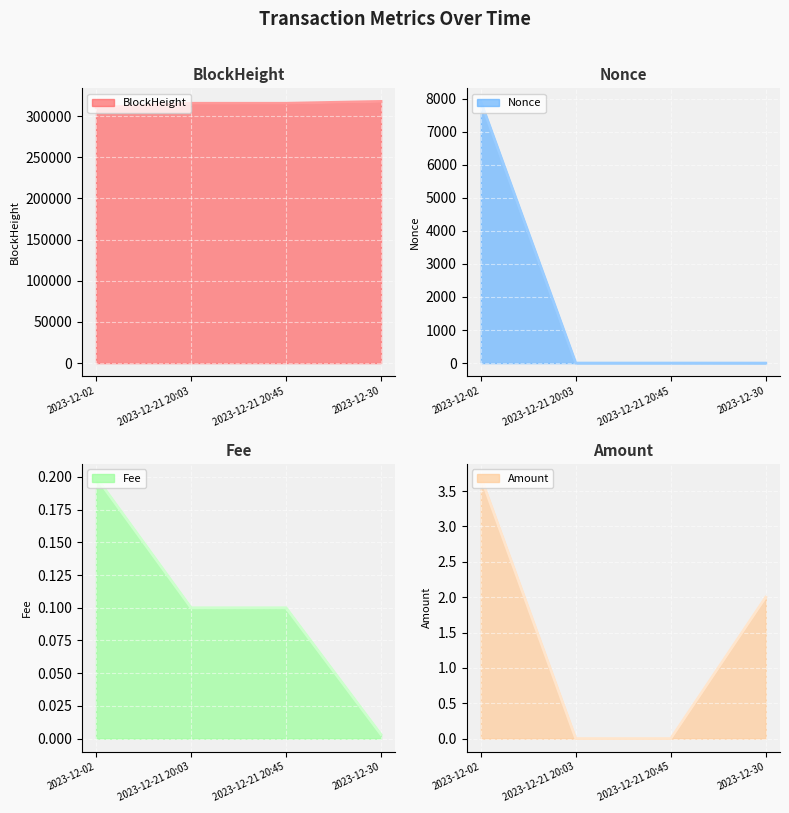

Reading right to left, extract all data points from this chart.

BlockHeight: 317902.0	315643.0	315637.0	310379.0
Nonce: 0.0	1.0	1.0	7913.0
Fee: 0.0	0.1	0.1	0.2
Amount: 2.0	0.0	0.0	3.7